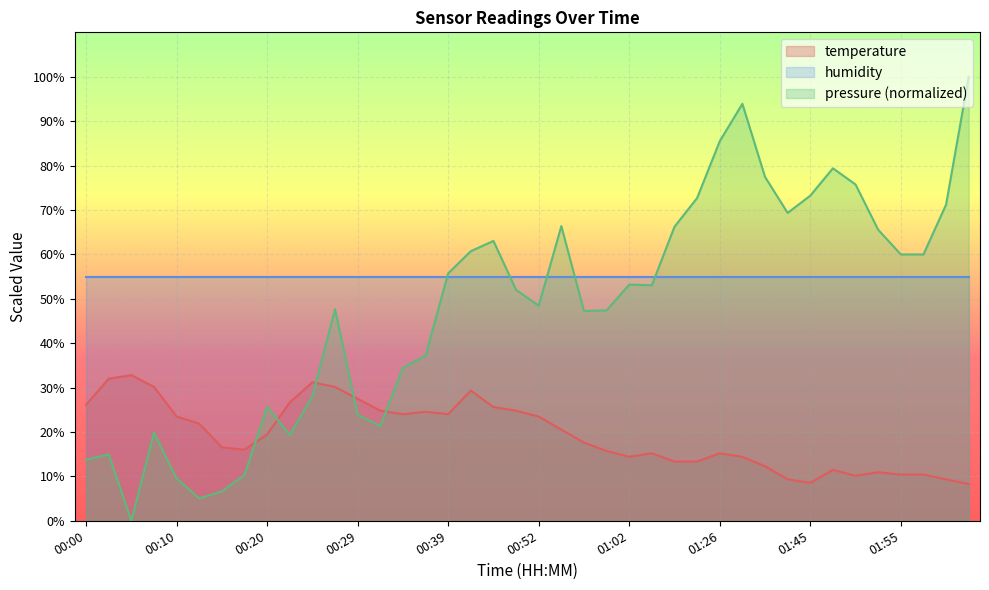

What is the minimum value shown in the chart?

0.0